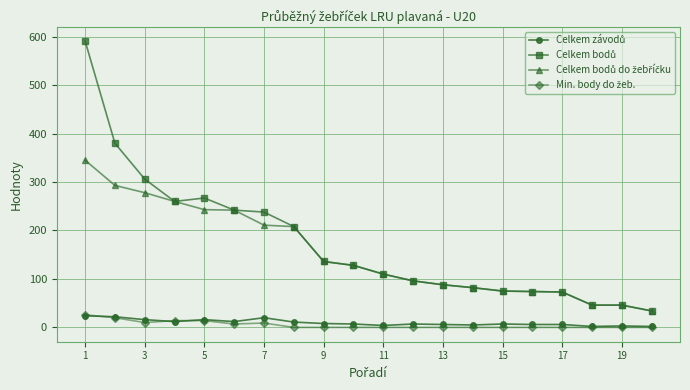

What is the maximum value shown in the chart?

591